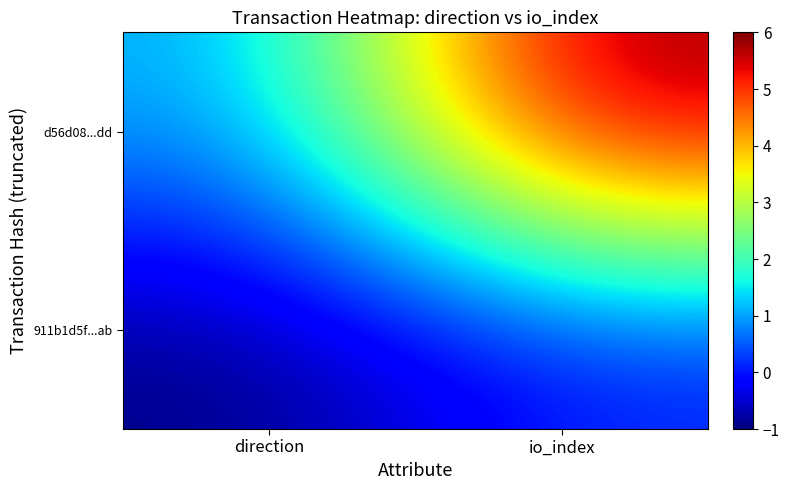

Which series has the largest total across all categories?

d56d08...dd